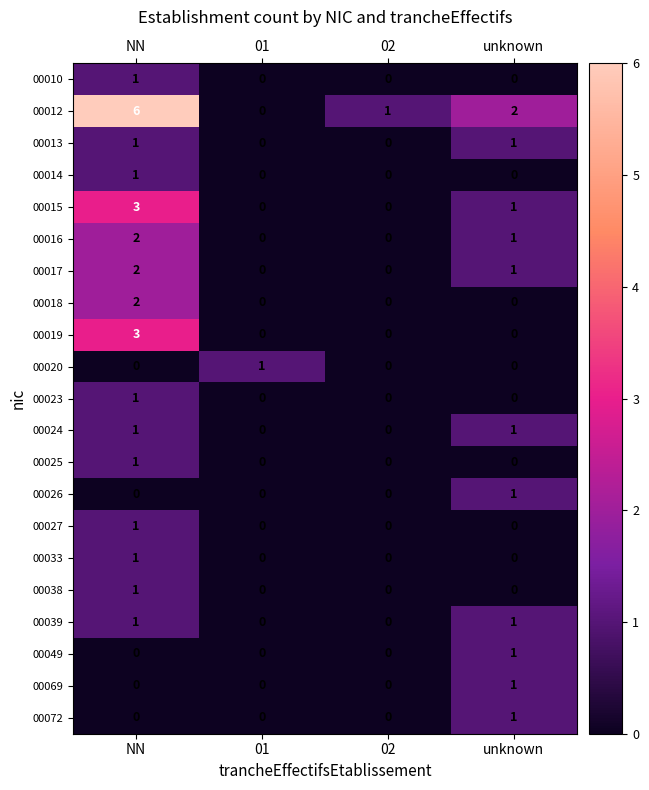

Is the value of 00012 at NN greater than the value of 00017 at unknown?

Yes